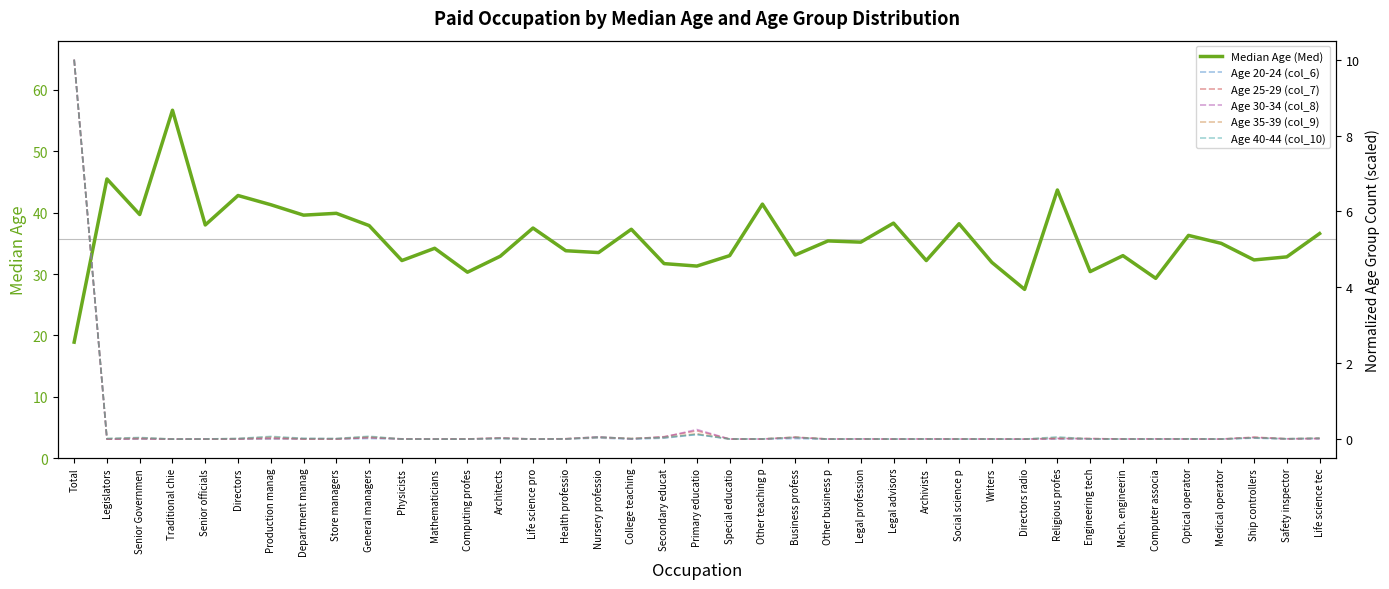

Does the chart display data point markers on the line(s)?

No